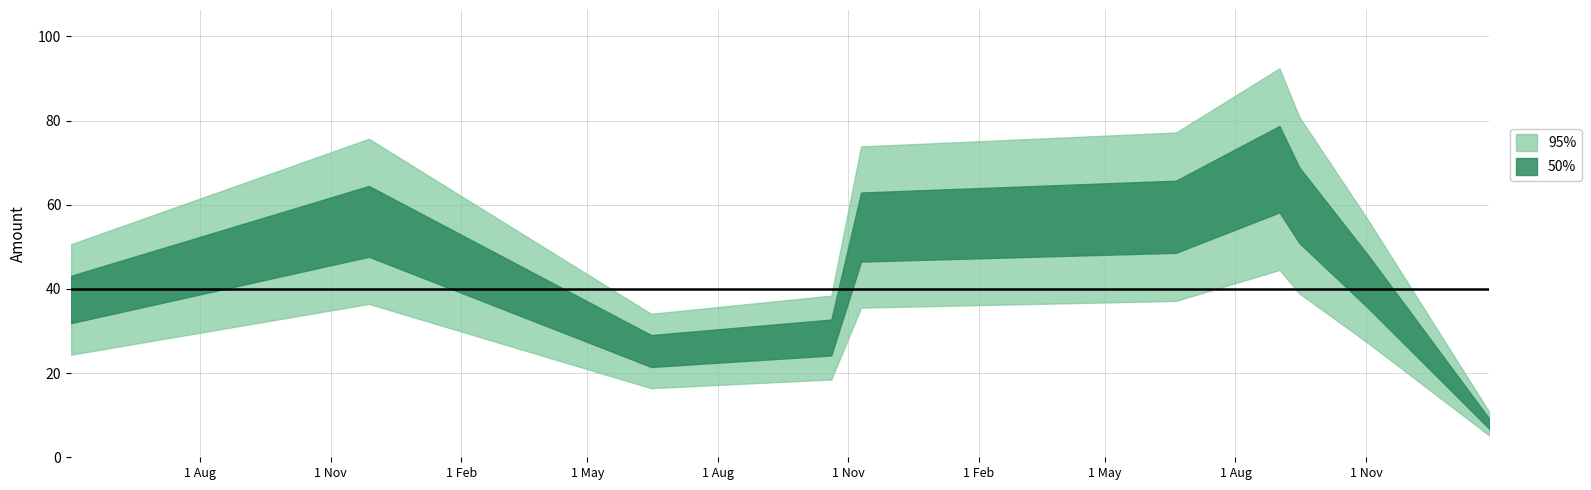

Where is the first local maximum?

2008-11-28